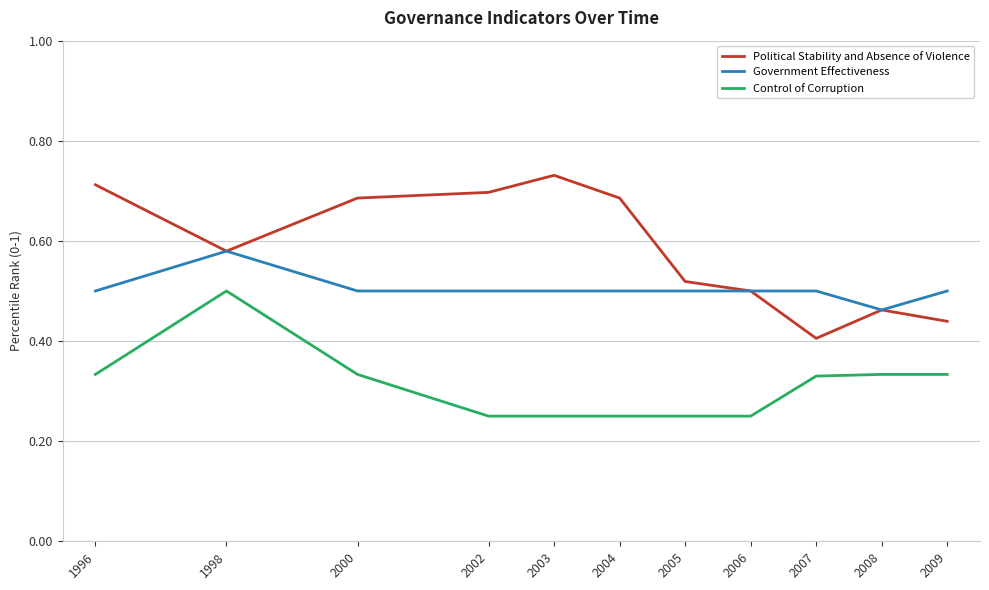

Is it true that Government Effectiveness equals 0.5 at 2006?

True